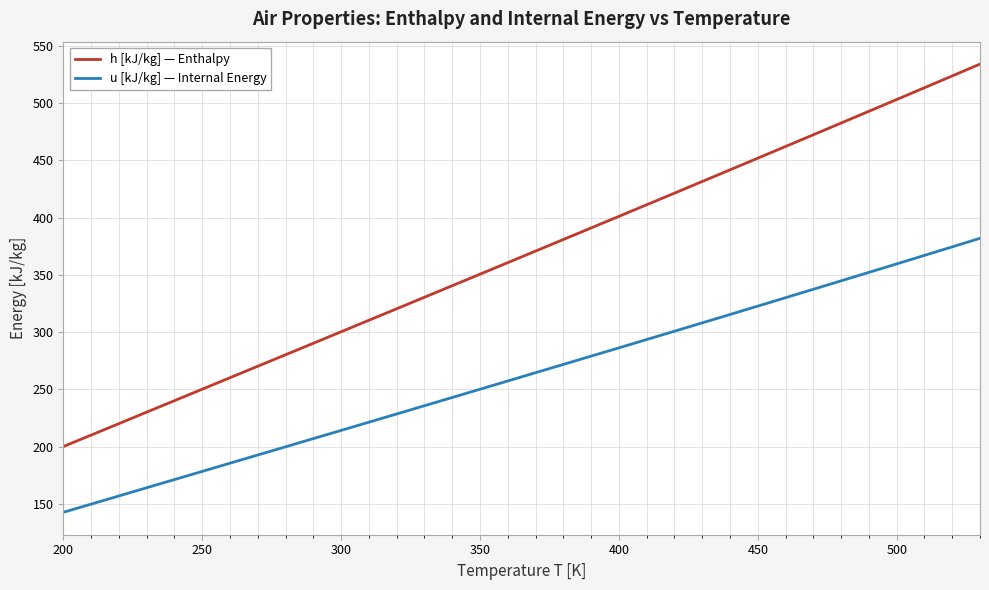

What is the sum of all u [kJ/kg] — Internal Energy values?

9972.9